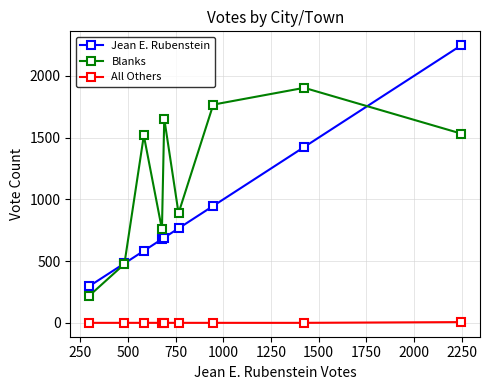

What is the sum of all Blanks values?

10711